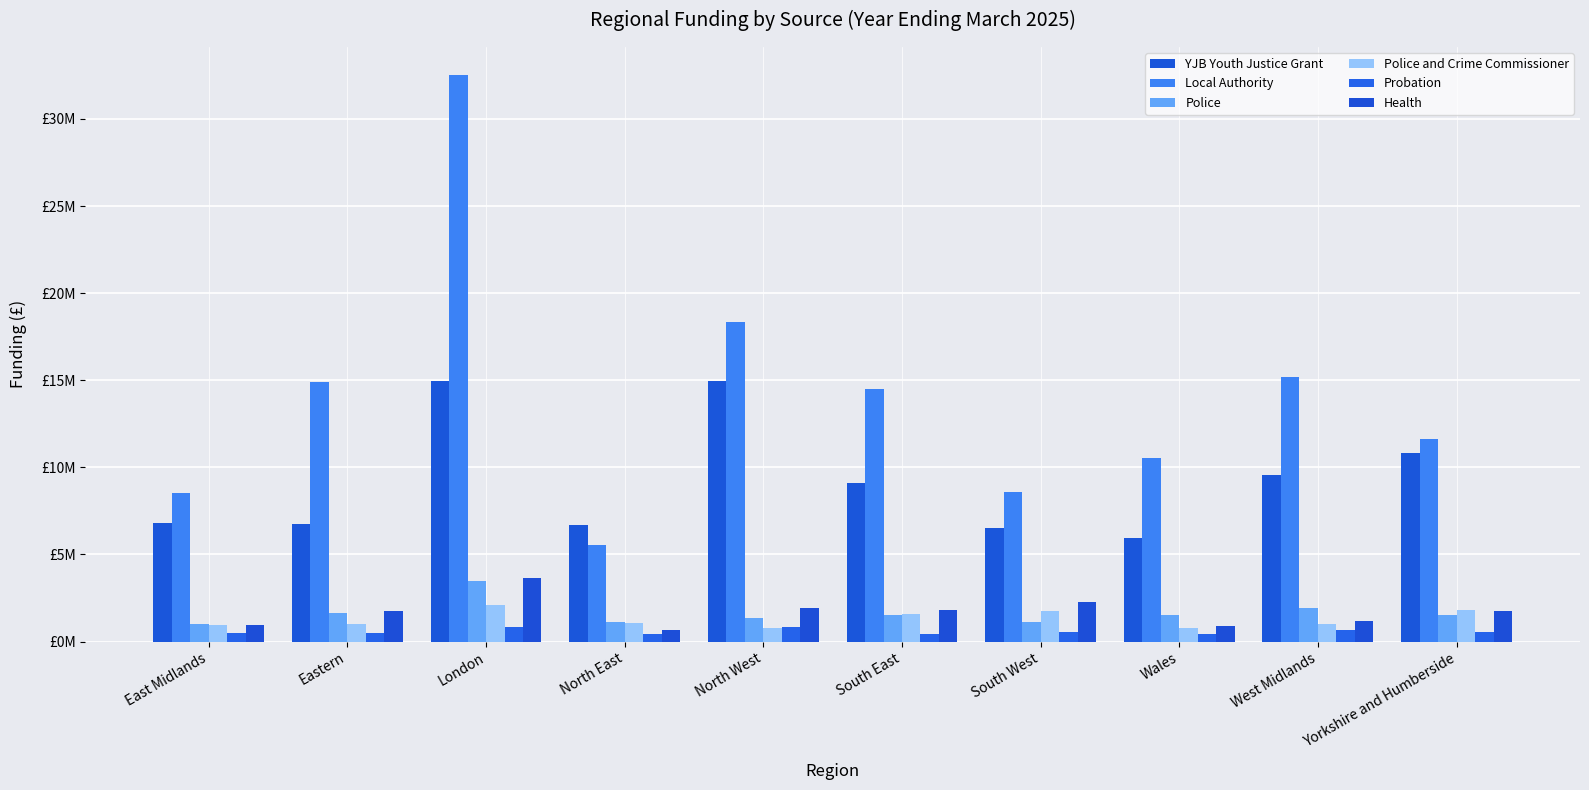

Which category has the highest value across all series?

London